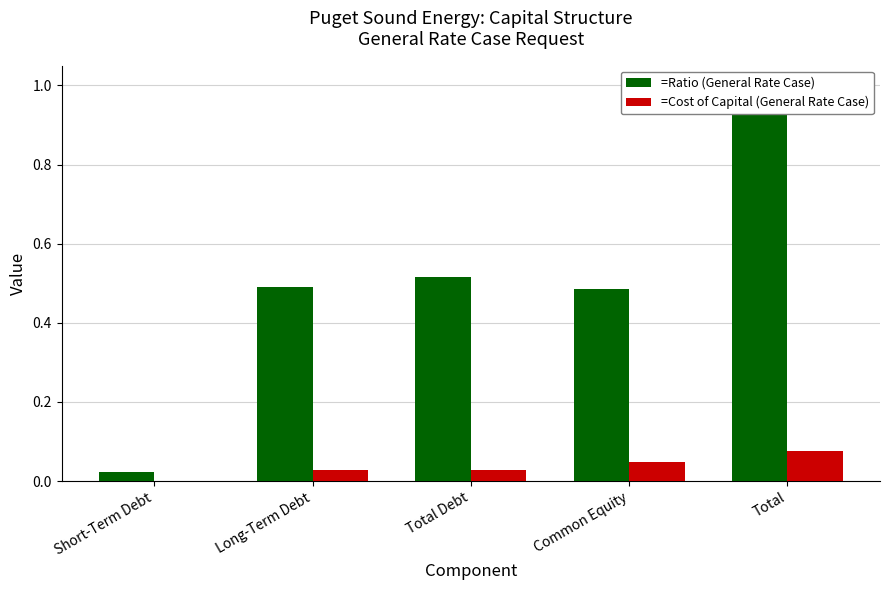

What is the sum of all =Ratio (General Rate Case) values?

2.5